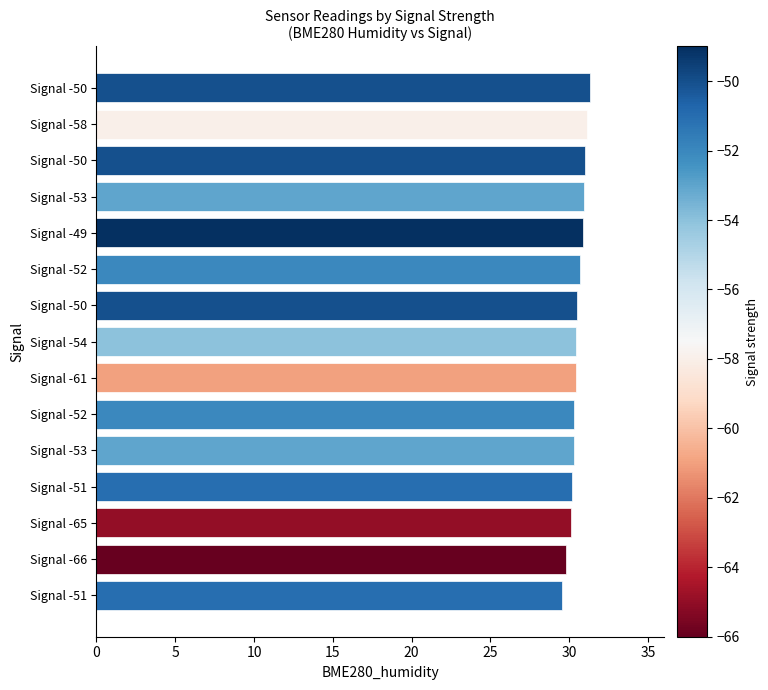

Count the number of data series in this chart.

1